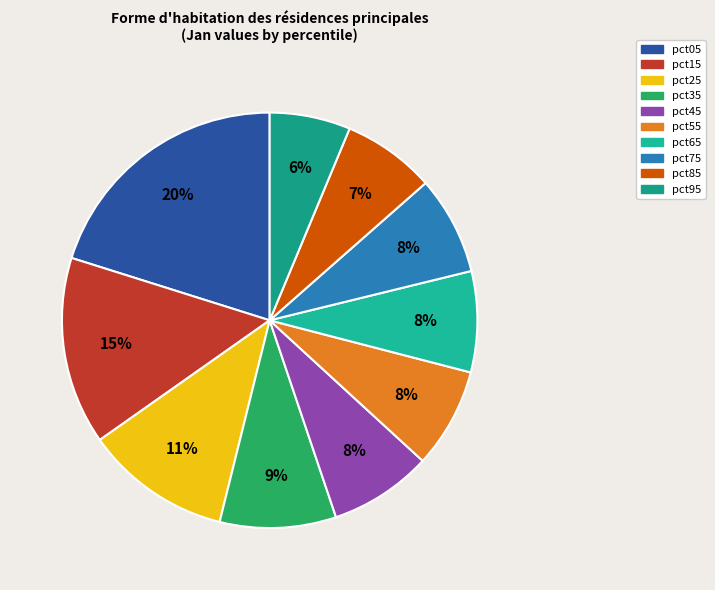

Approximately how many times larger is the value at pct05 compared to pct25?

1.8